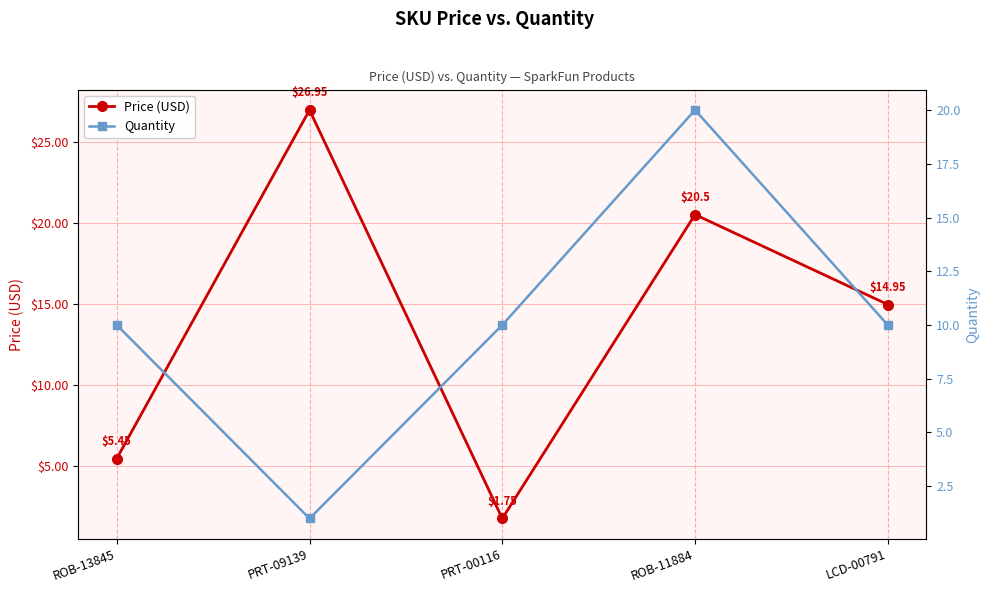

Rank the series by their average value, from highest to lowest.

Price (USD), Quantity